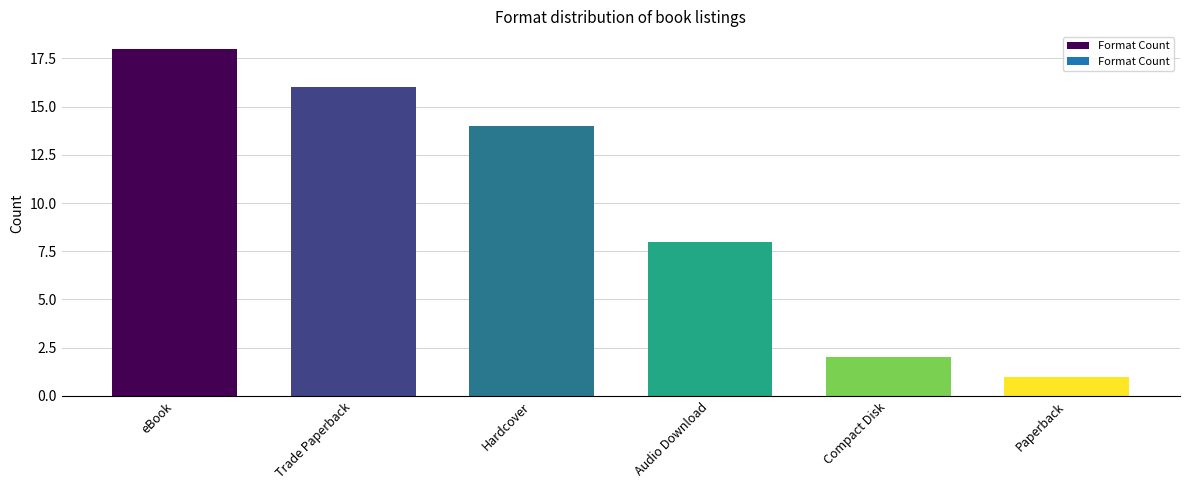

Which has a higher value, Paperback or Trade Paperback?

Trade Paperback